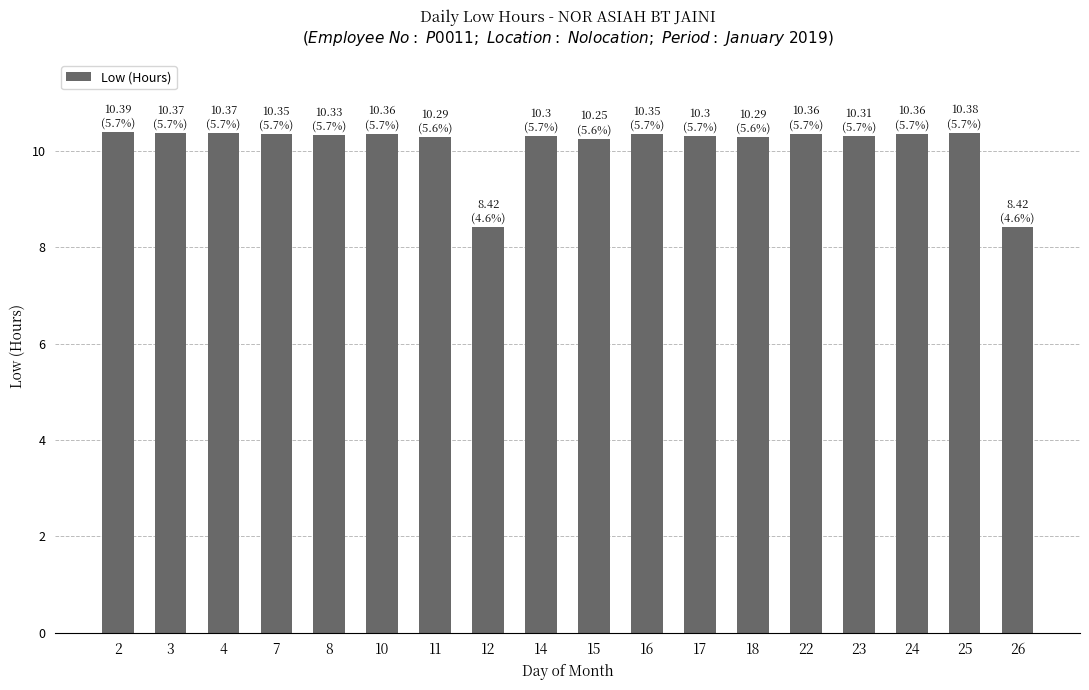

What is the value of the 9th bar from the left?

10.3